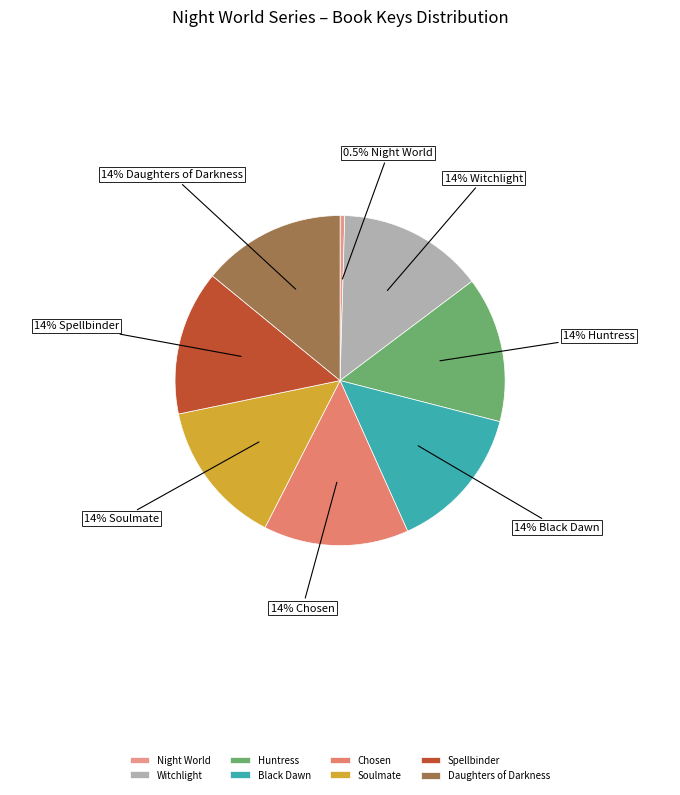

Rank the categories by value from lowest to highest.

Night World, Daughters of Darkness, Spellbinder, Soulmate, Chosen, Huntress, Black Dawn, Witchlight